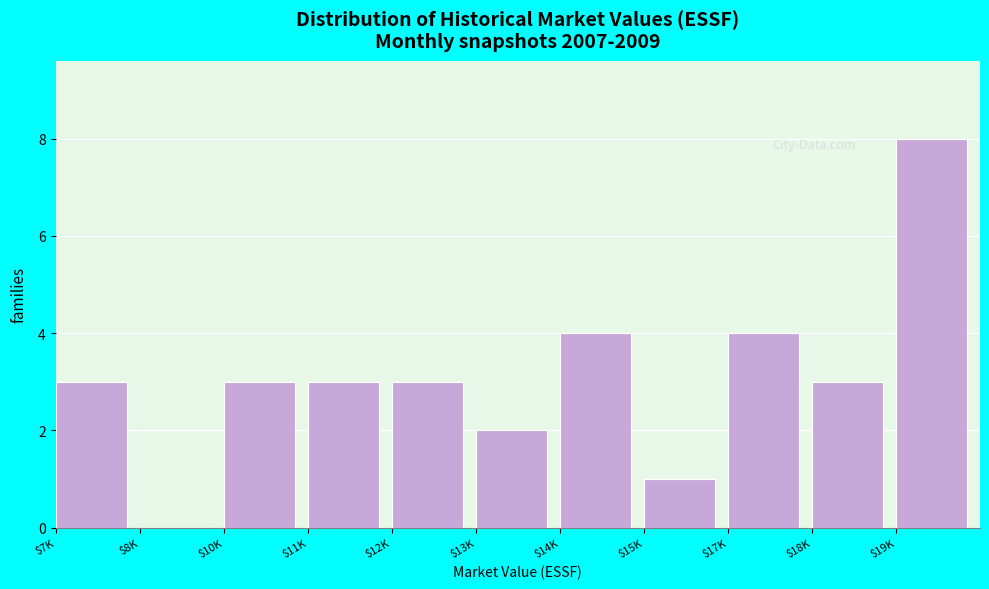

The chart shows a value of 4 at $17K. True or false?

True